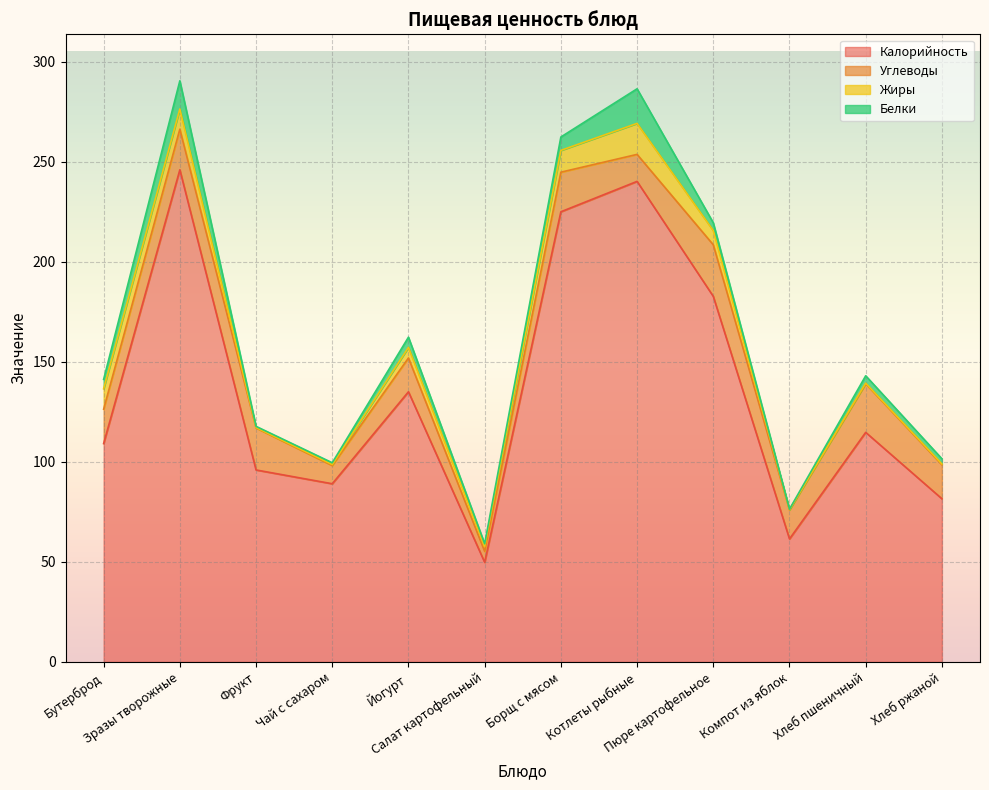

True or false: Белки and Жиры intersect in this chart.

True